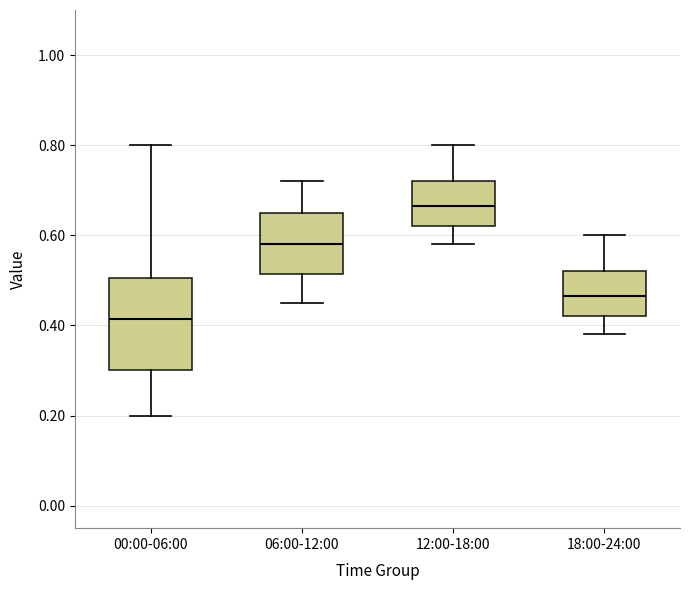

Reading left to right, read every box against the y-axis: the position of its median line, the range the box covers, and the ends of its whiskers. The values are not printed on the chart, so give them approximately, as read against the axis.

00:00-06:00: median 0.42, box 0.30 to 0.50, whiskers 0.20 to 0.80
06:00-12:00: median 0.58, box 0.52 to 0.66, whiskers 0.46 to 0.72
12:00-18:00: median 0.66, box 0.62 to 0.72, whiskers 0.58 to 0.80
18:00-24:00: median 0.46, box 0.42 to 0.52, whiskers 0.38 to 0.60